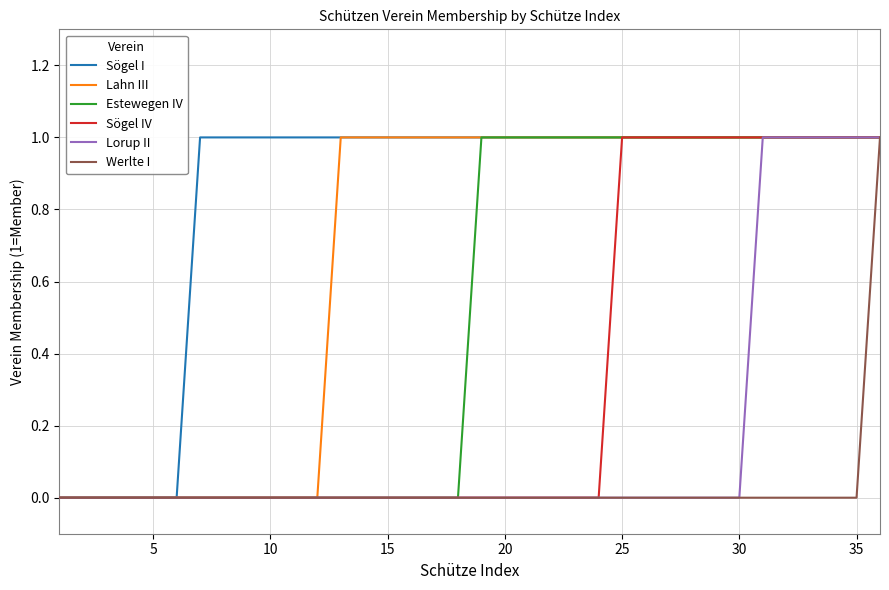

Rank the series by their average value, from highest to lowest.

Sögel I, Lahn III, Estewegen IV, Sögel IV, Lorup II, Werlte I